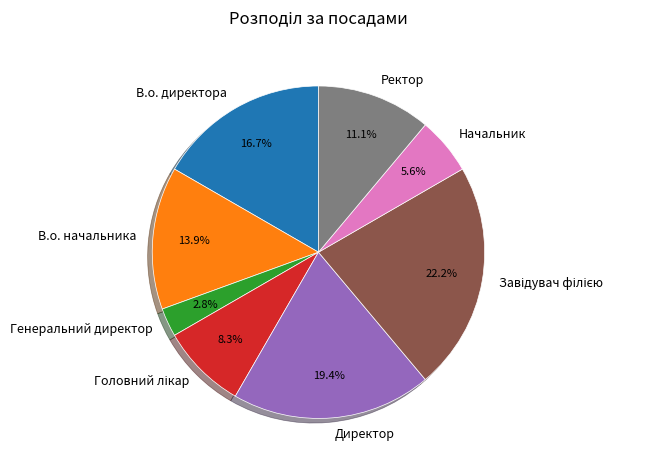

Which has a higher value, В.о. начальника or Директор?

Директор